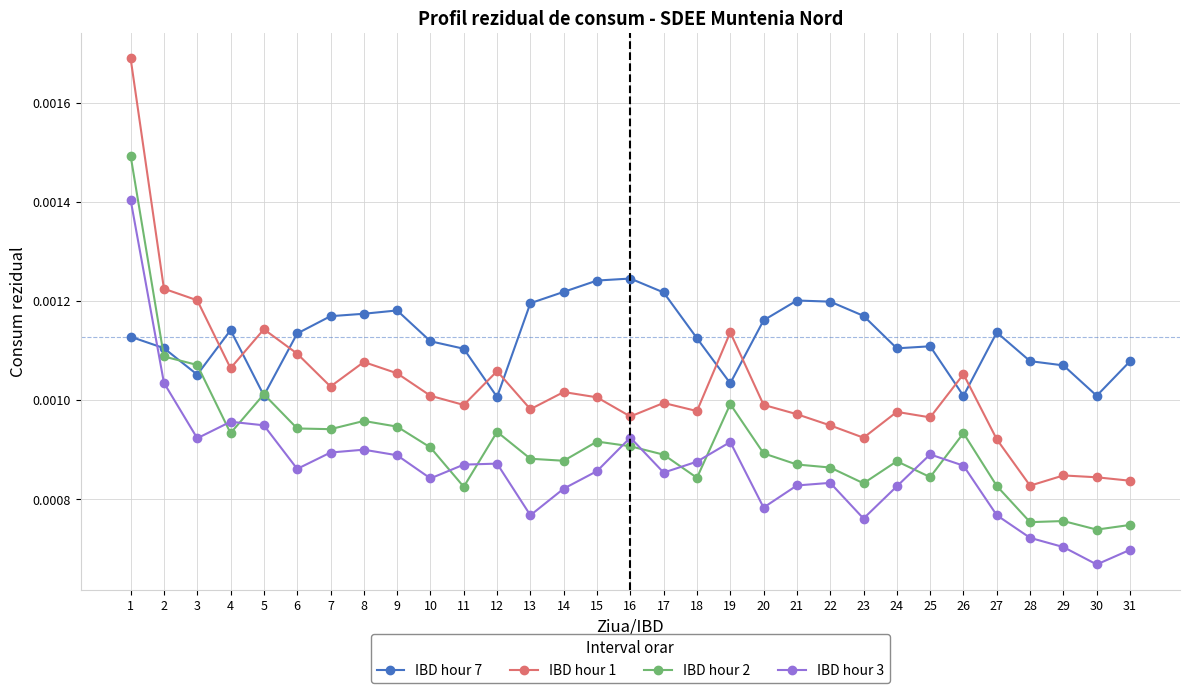

At which category is the sum across all series the highest?

1